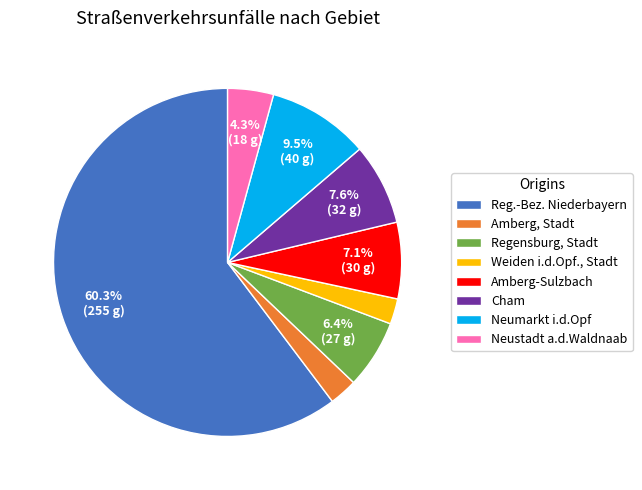

Between Cham and Neustadt a.d.Waldnaab, which is larger?

Cham